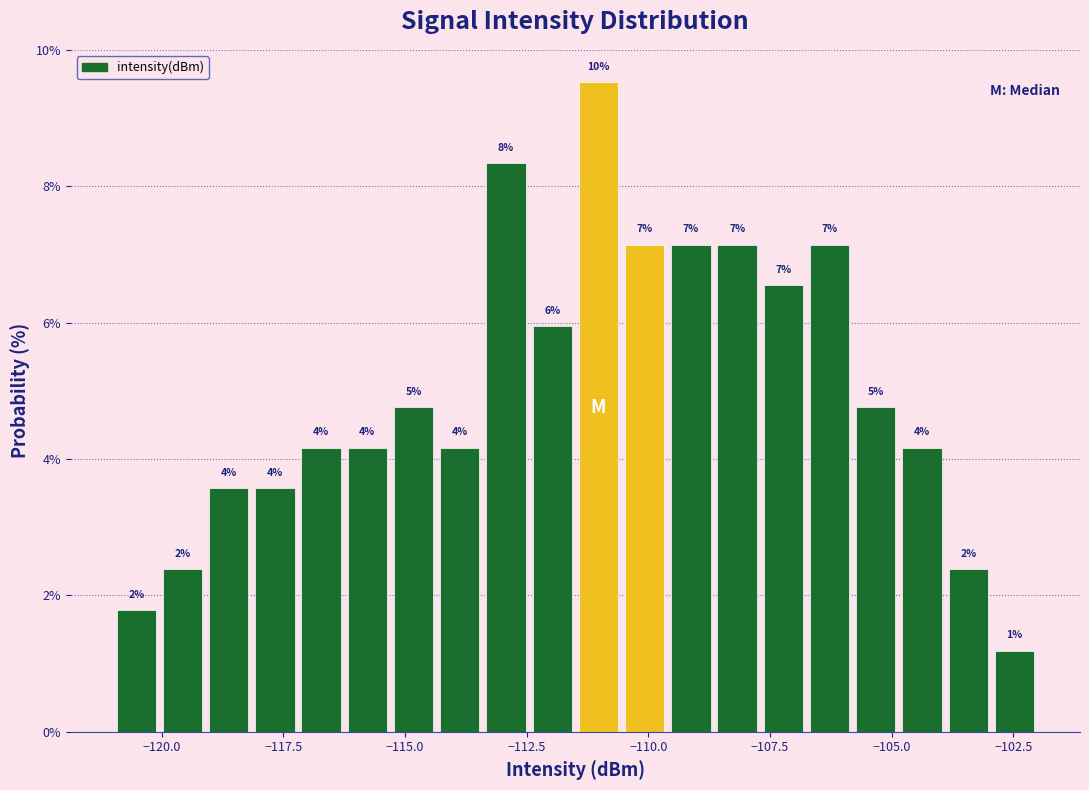

Read against the x-axis, roughly where is the centre of the tallest bar?

-111.0